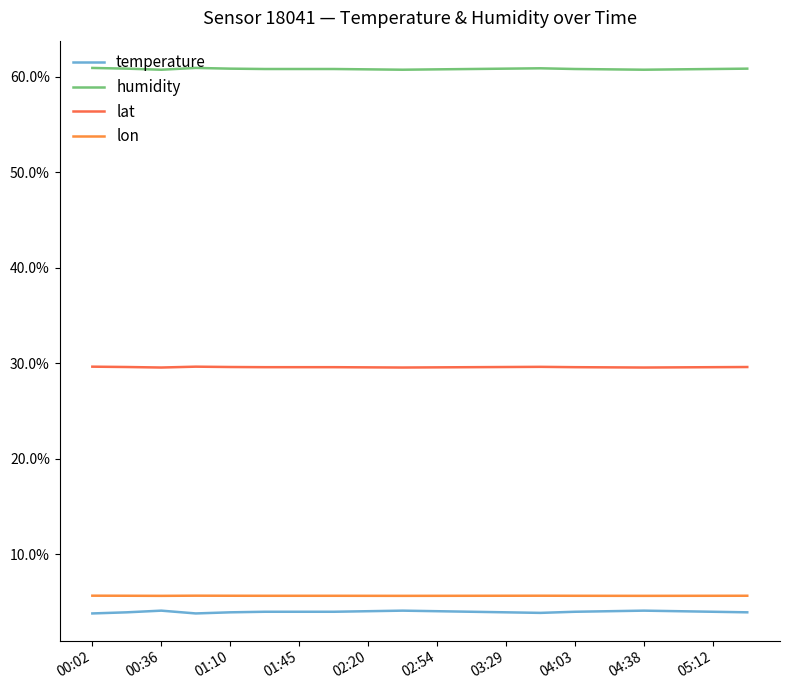

Does the chart display data point markers on the line(s)?

No